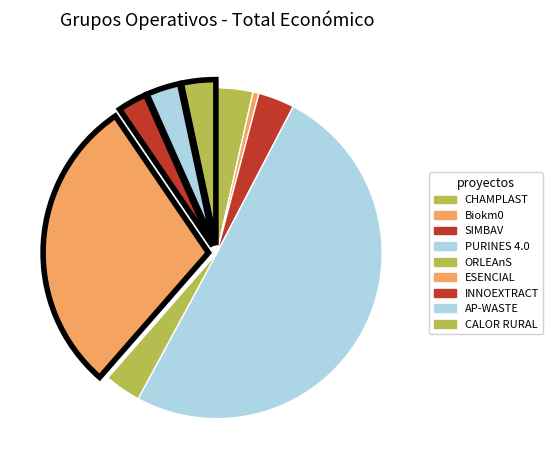

What is the change in value from SIMBAV to INNOEXTRACT?

-113010